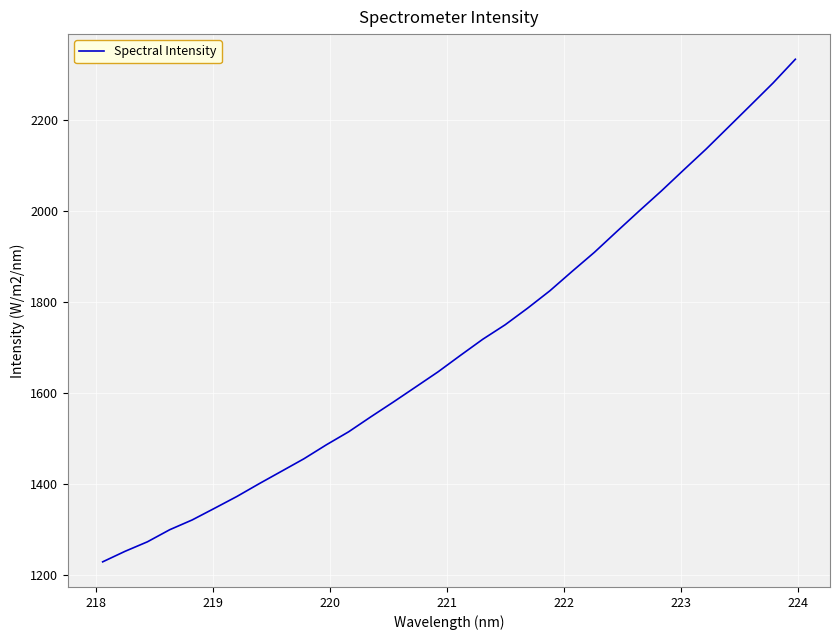

What is the smallest value displayed?

1228.2